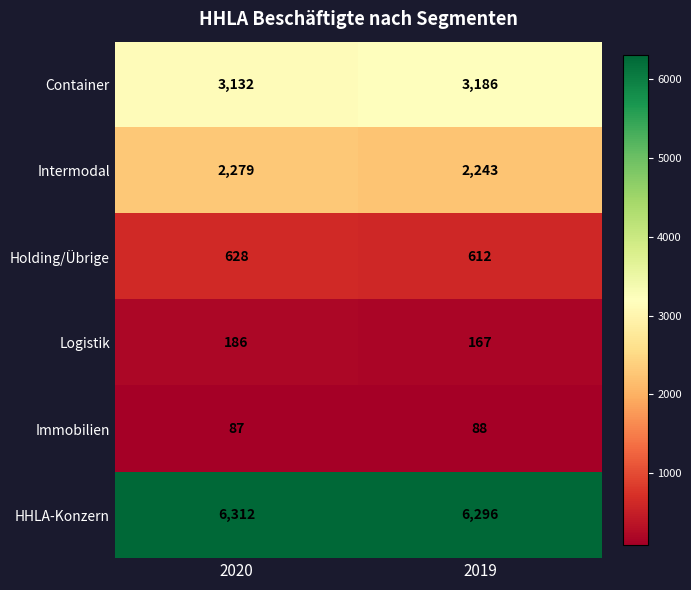

What value does the HHLA-Konzern series have at 2020, to the nearest 5?

6310